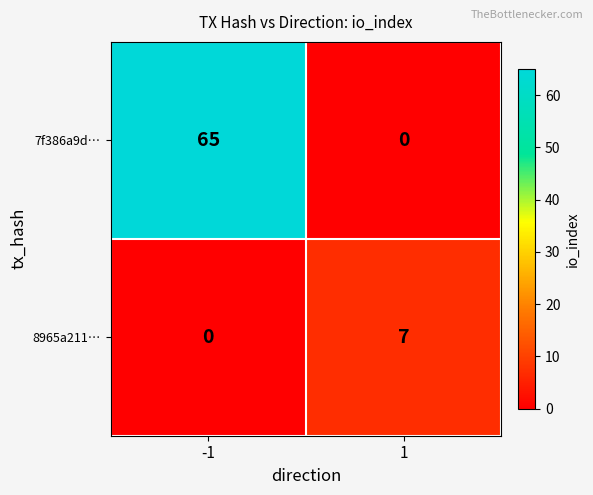

Reading right to left, extract all data points from this chart.

7f386a9d…: 1=0	-1=65
8965a211…: 1=7	-1=0